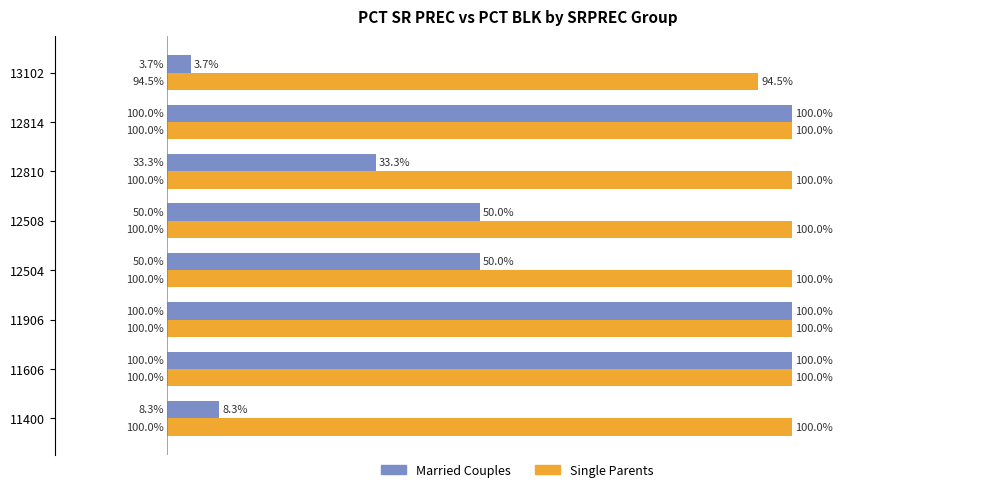

Which series has the largest range (max minus min)?

Married Couples